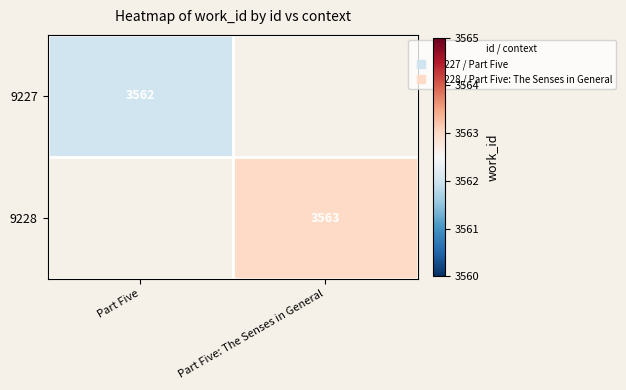

Count the number of categories in the chart.

2